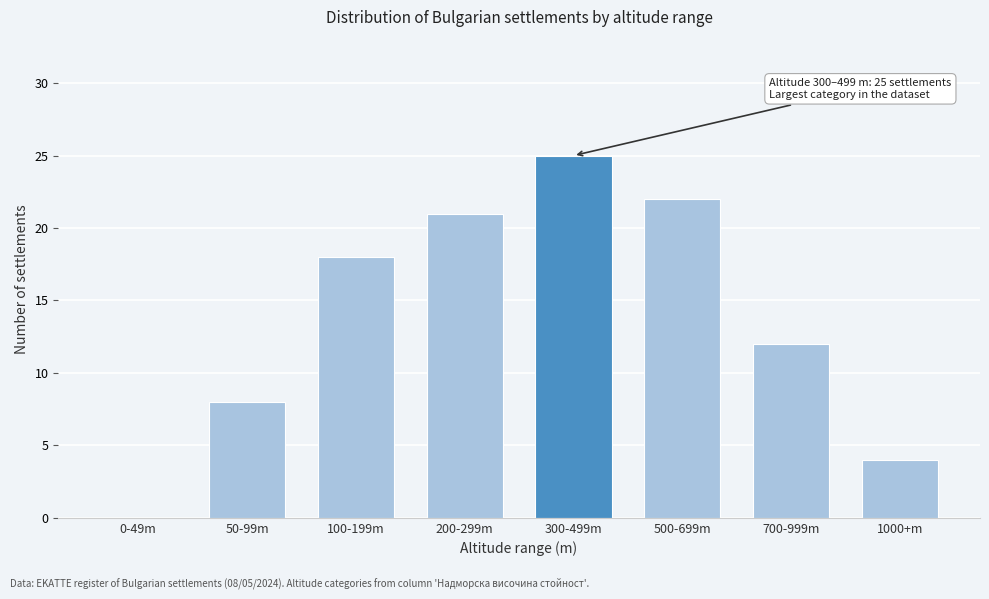

Reading left to right, what are all the values shown in this chart?

0-49m=0	50-99m=8	100-199m=18	200-299m=21	300-499m=25	500-699m=22	700-999m=12	1000+m=4